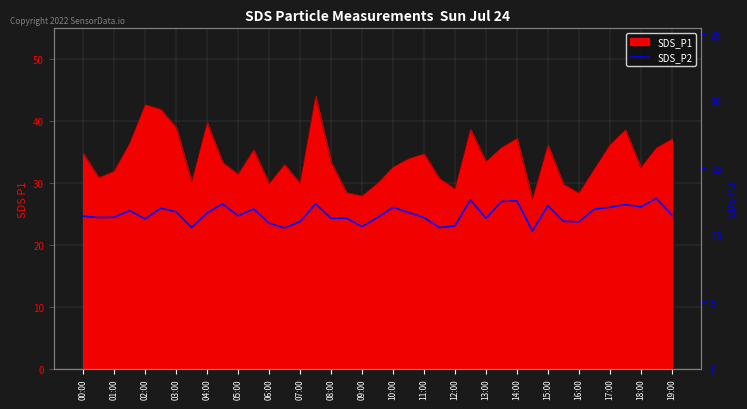

How many categories are shown in the chart?

39